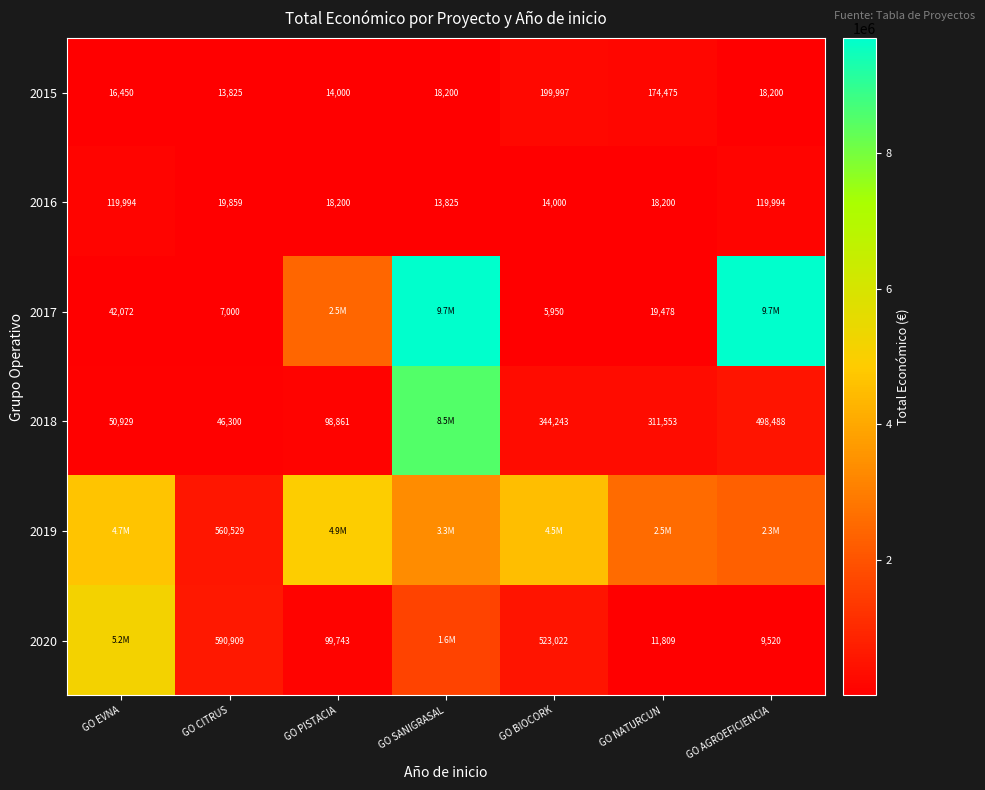

Which label corresponds to the smallest value in the chart?

GO BIOCORK